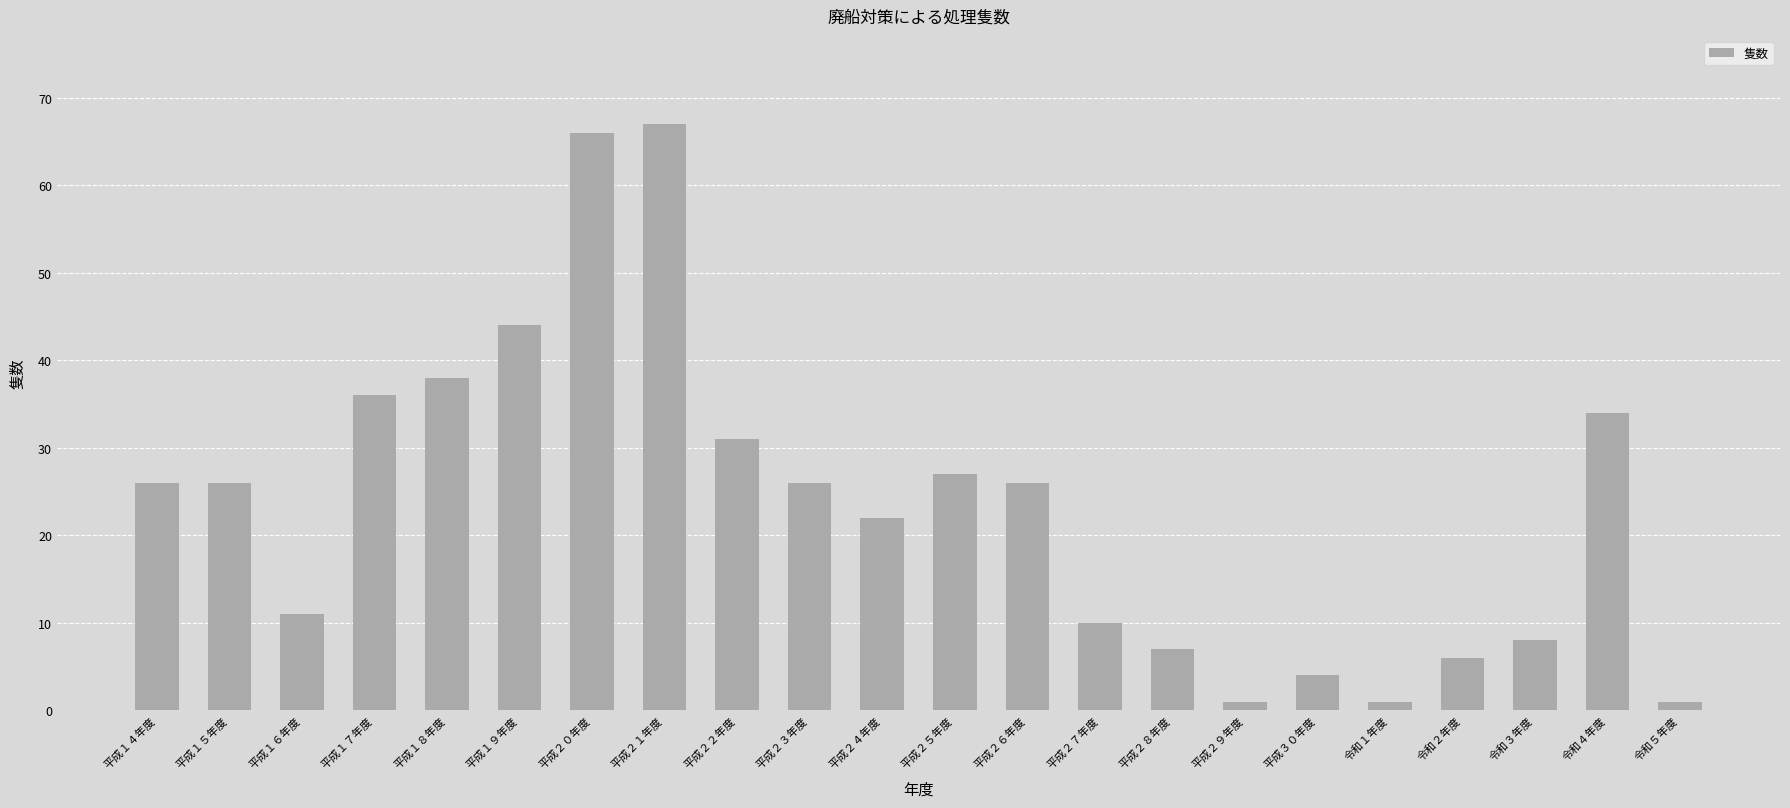

What is the greatest value displayed?

67